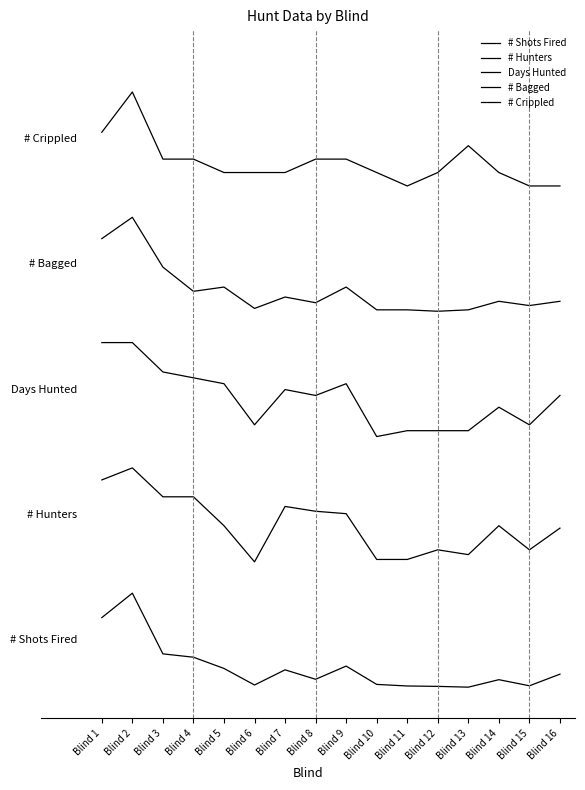

True or false: # Hunters and Days Hunted intersect in this chart.

False